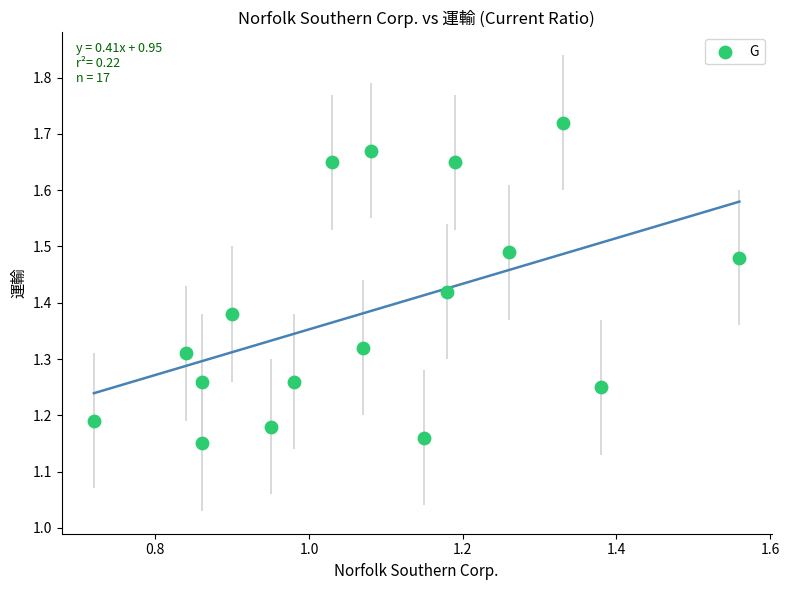

What is the range of X values (max minus min)?

0.8